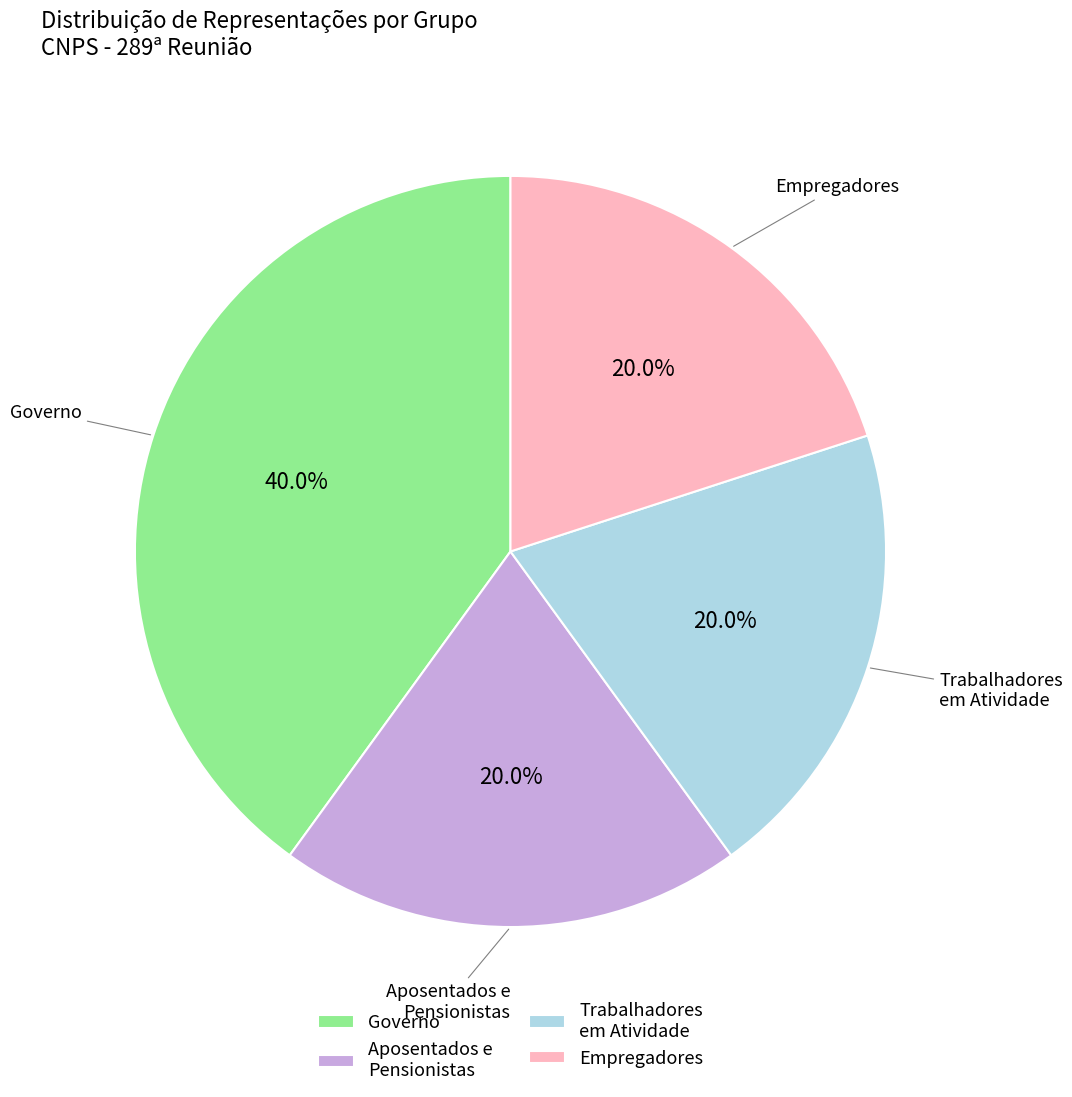

What is the largest slice in the pie chart?

Governo